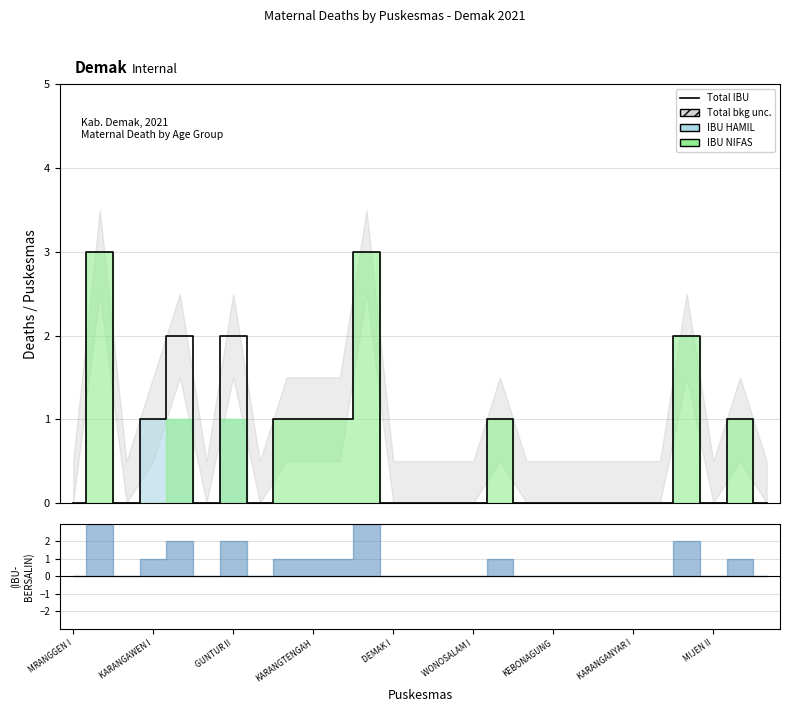

What is the sum of the values at KARANGAWEN I and 20?

3